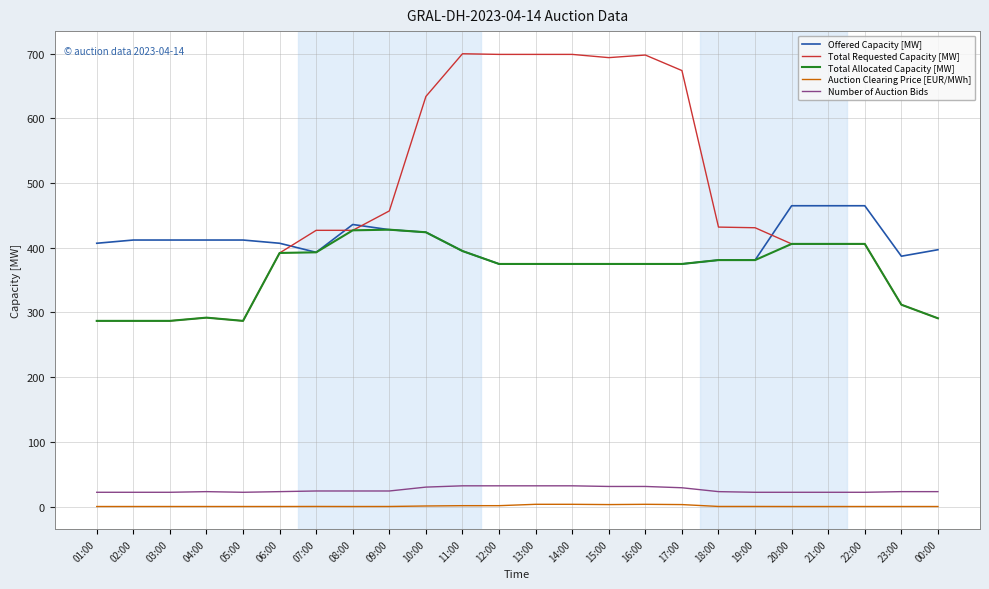

What is the difference between the highest and lowest values at 00:00?

397.0